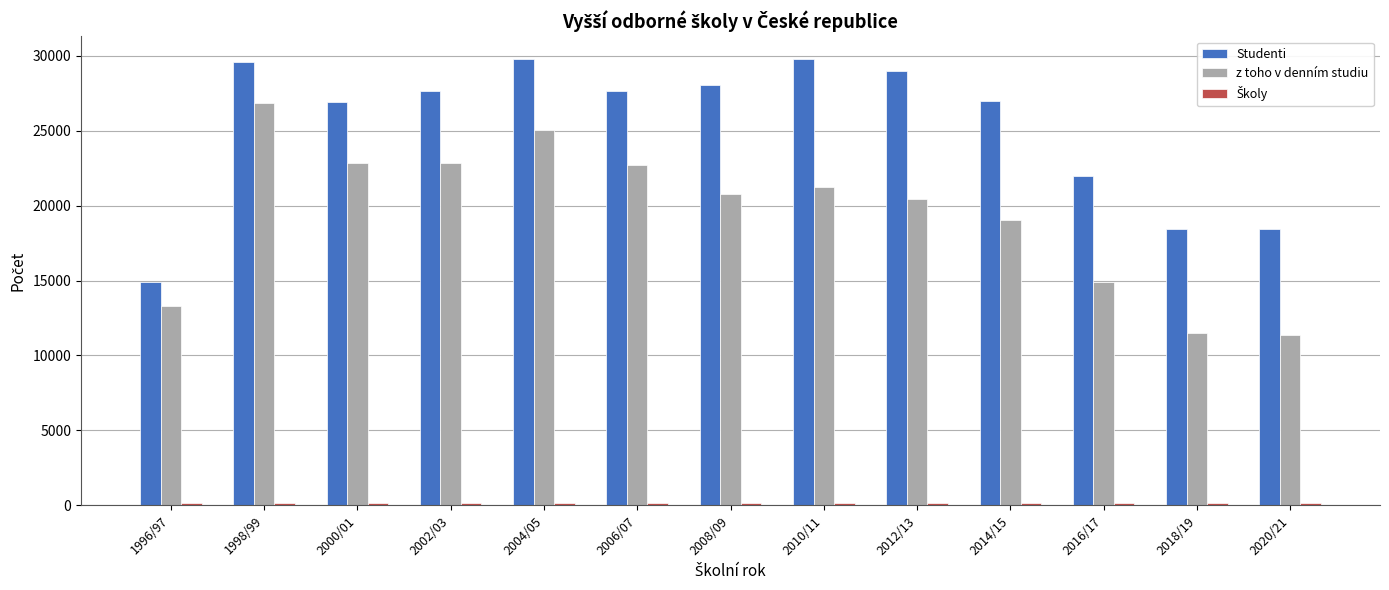

Where does the Studenti series first go above 27620?

1998/99